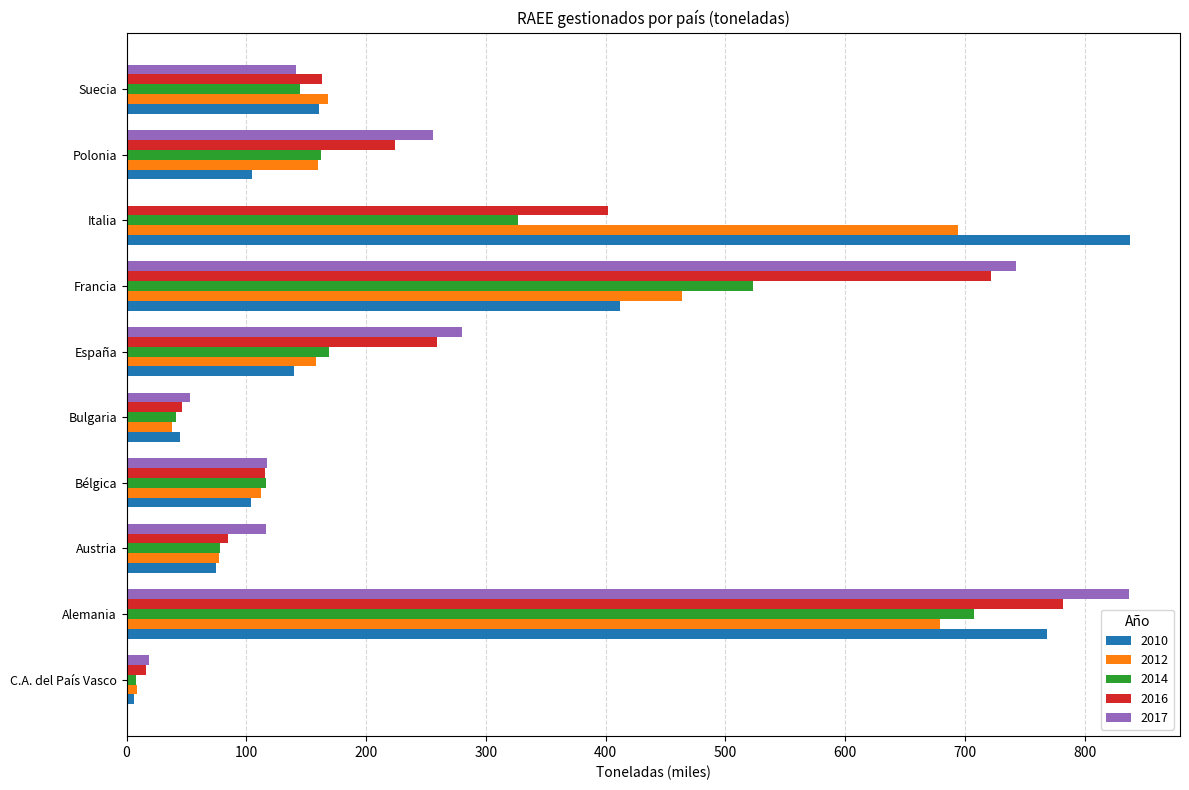

What is the sum of all 2014 values?

2276.6